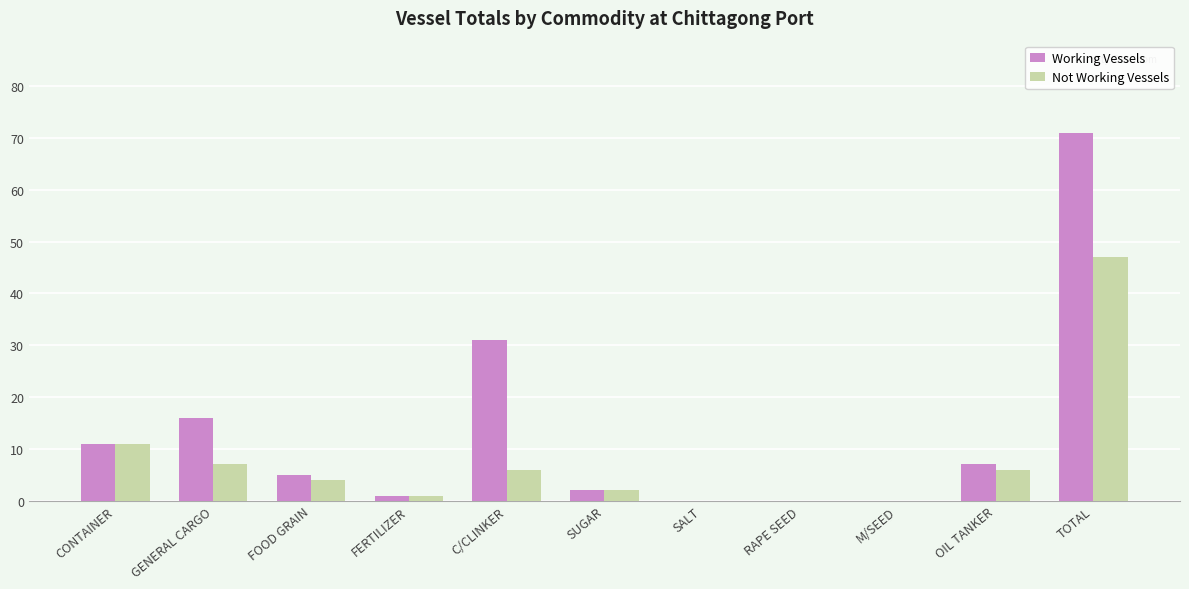

The Not Working Vessels series shows 4 at FOOD GRAIN. True or false?

True